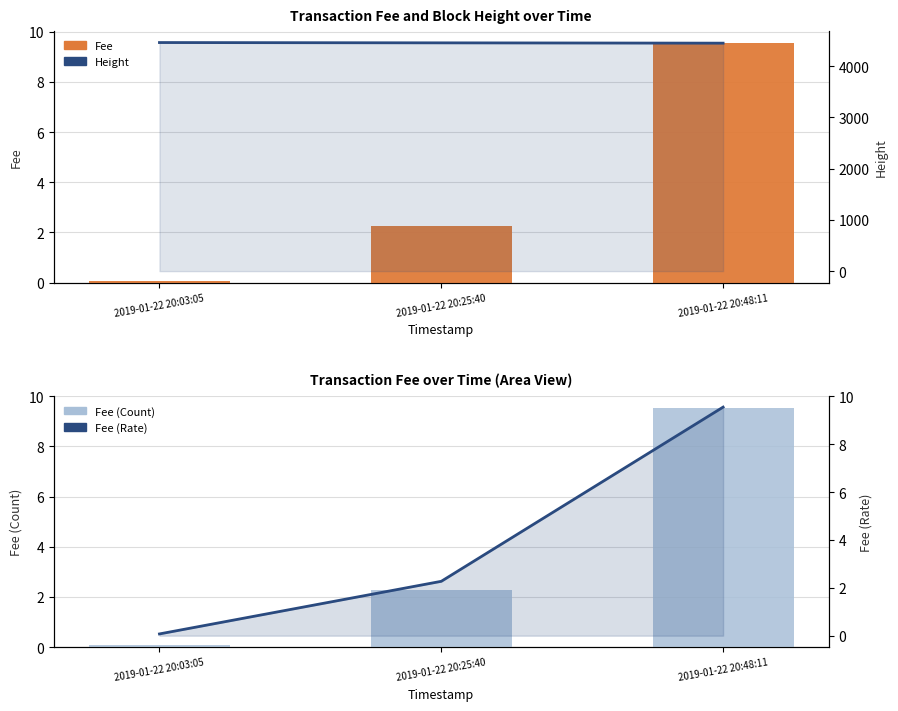

The value of Height at 2019-01-22 20:25:40 is 4457.0. True or false?

True